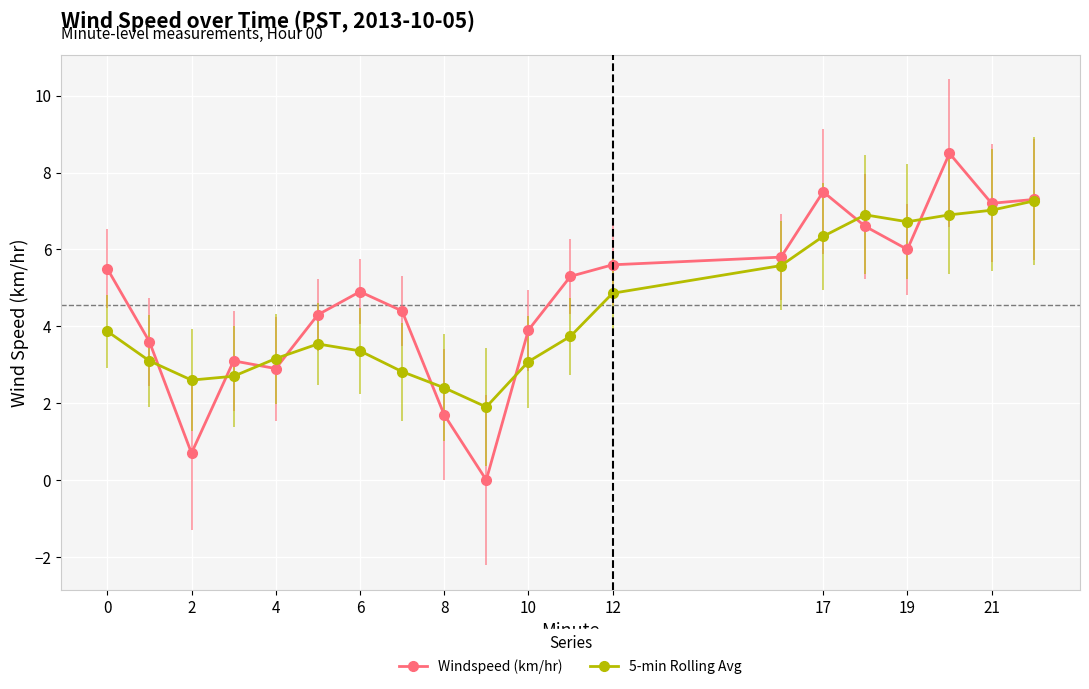

How many lines are shown in the chart?

2